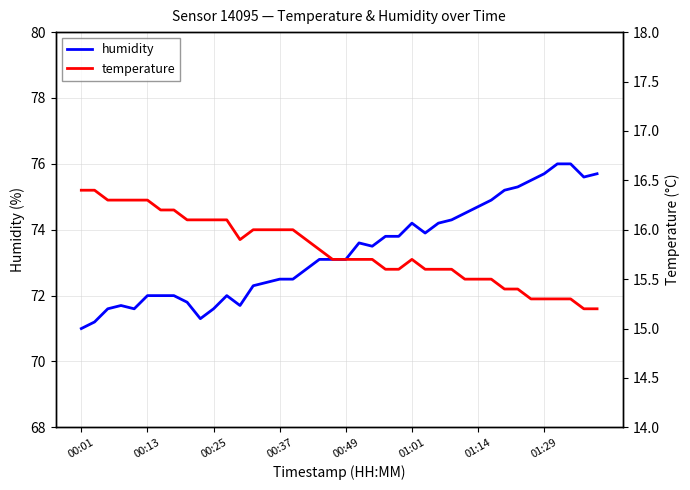

The humidity series shows 35.0 at 00:49. True or false?

False